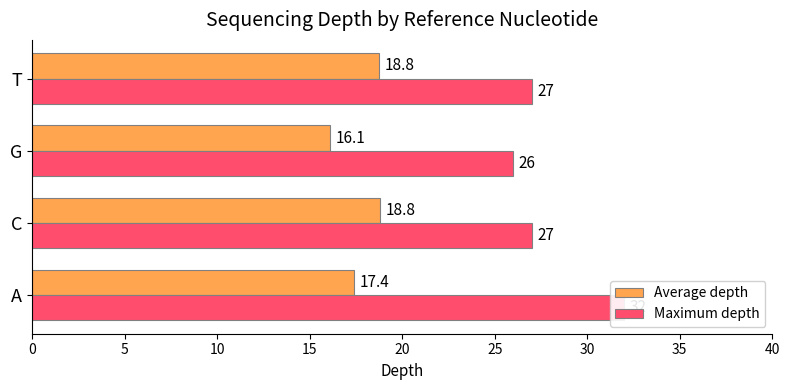

Are the bars grouped side by side (vs. stacked)?

Yes